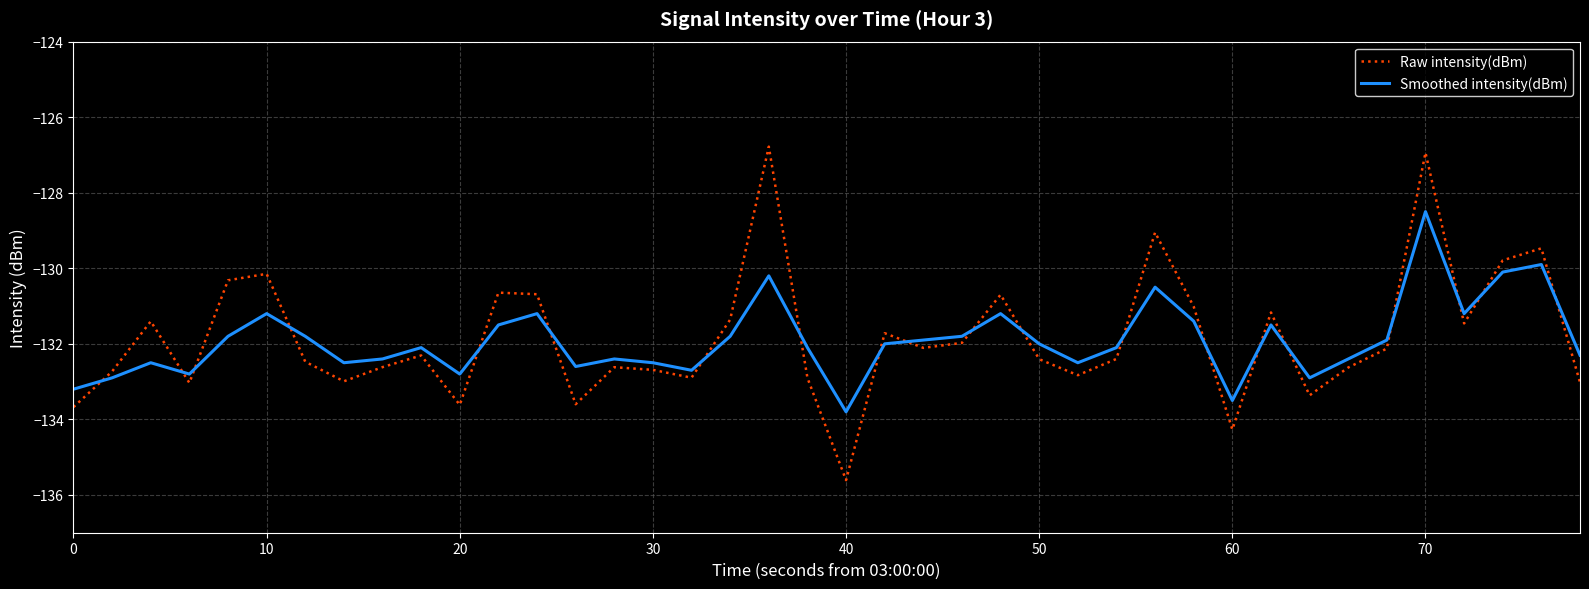

After their last crossing, which series has the higher values: Raw intensity(dBm) or Smoothed intensity(dBm)?

Smoothed intensity(dBm)